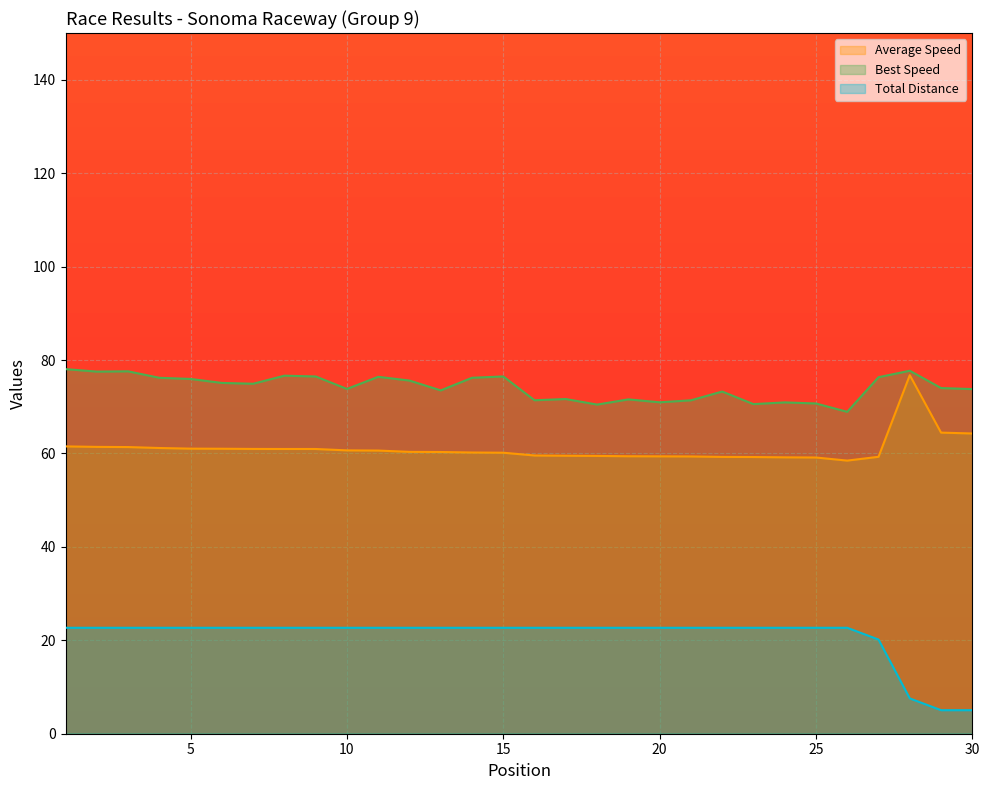

Where is the first local minimum for Best Lap time?

2